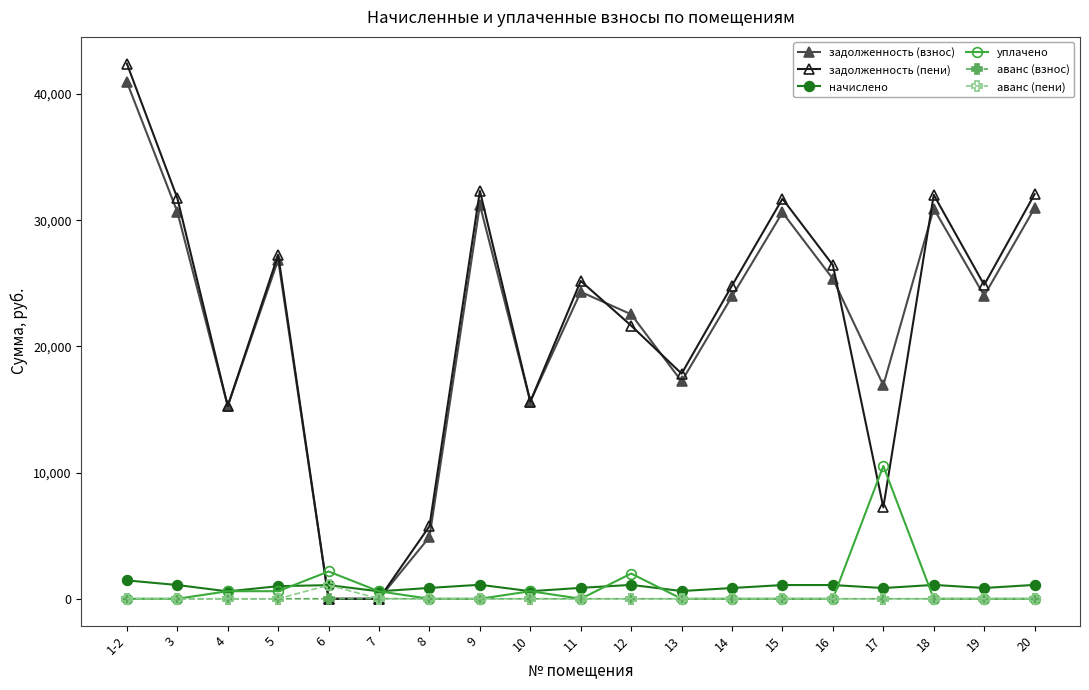

What position from the right is 18?

3